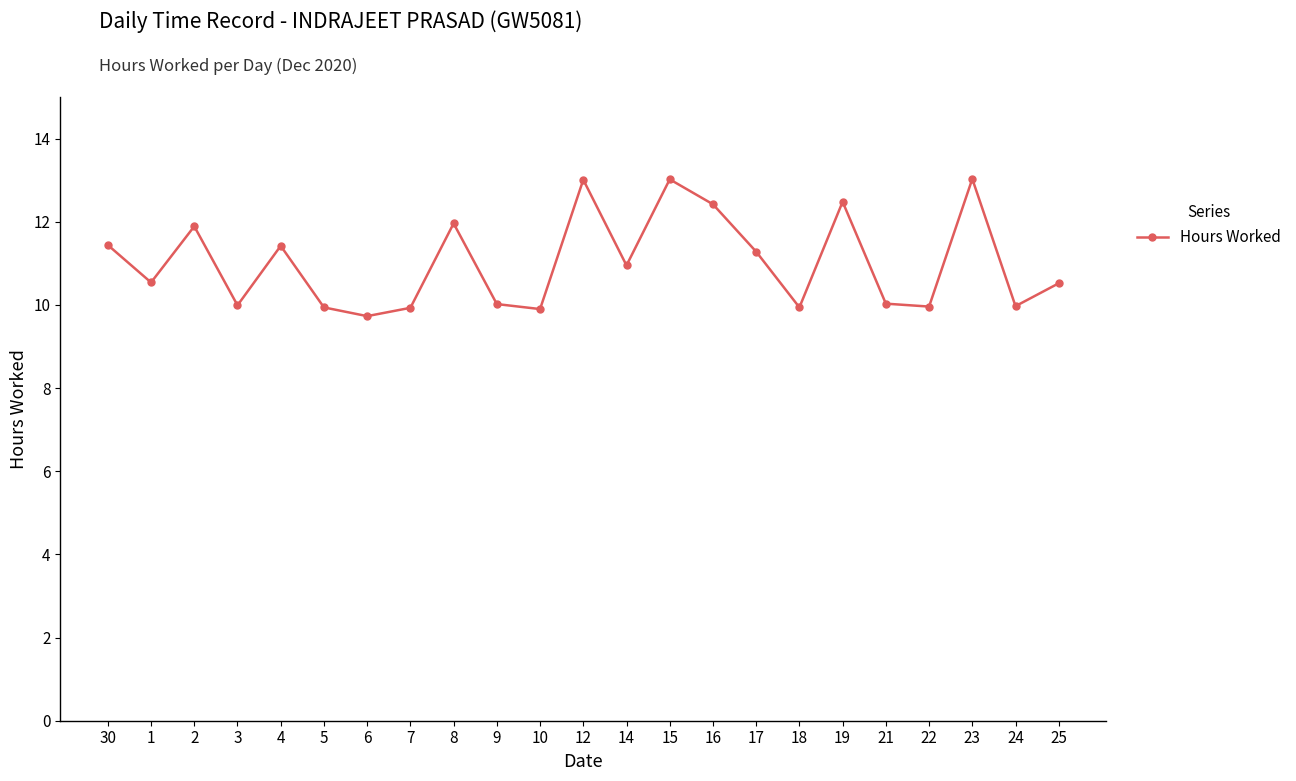

At which category does the data reach its first local valley?

1